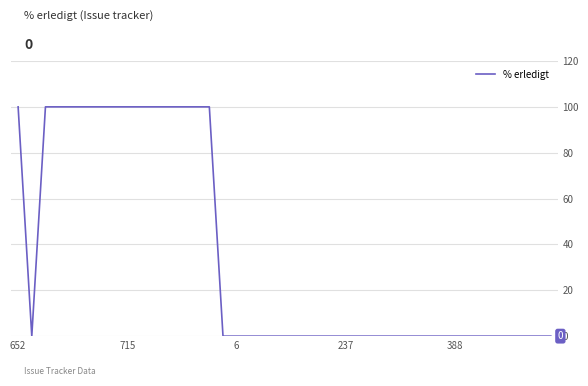

Reading left to right, what are all the values shown in this chart?

100	0	100	100	100	100	100	100	100	100	100	100	100	100	100	0	0	0	0	0	0	0	0	0	0	0	0	0	0	0	0	0	0	0	0	0	0	0	0	0